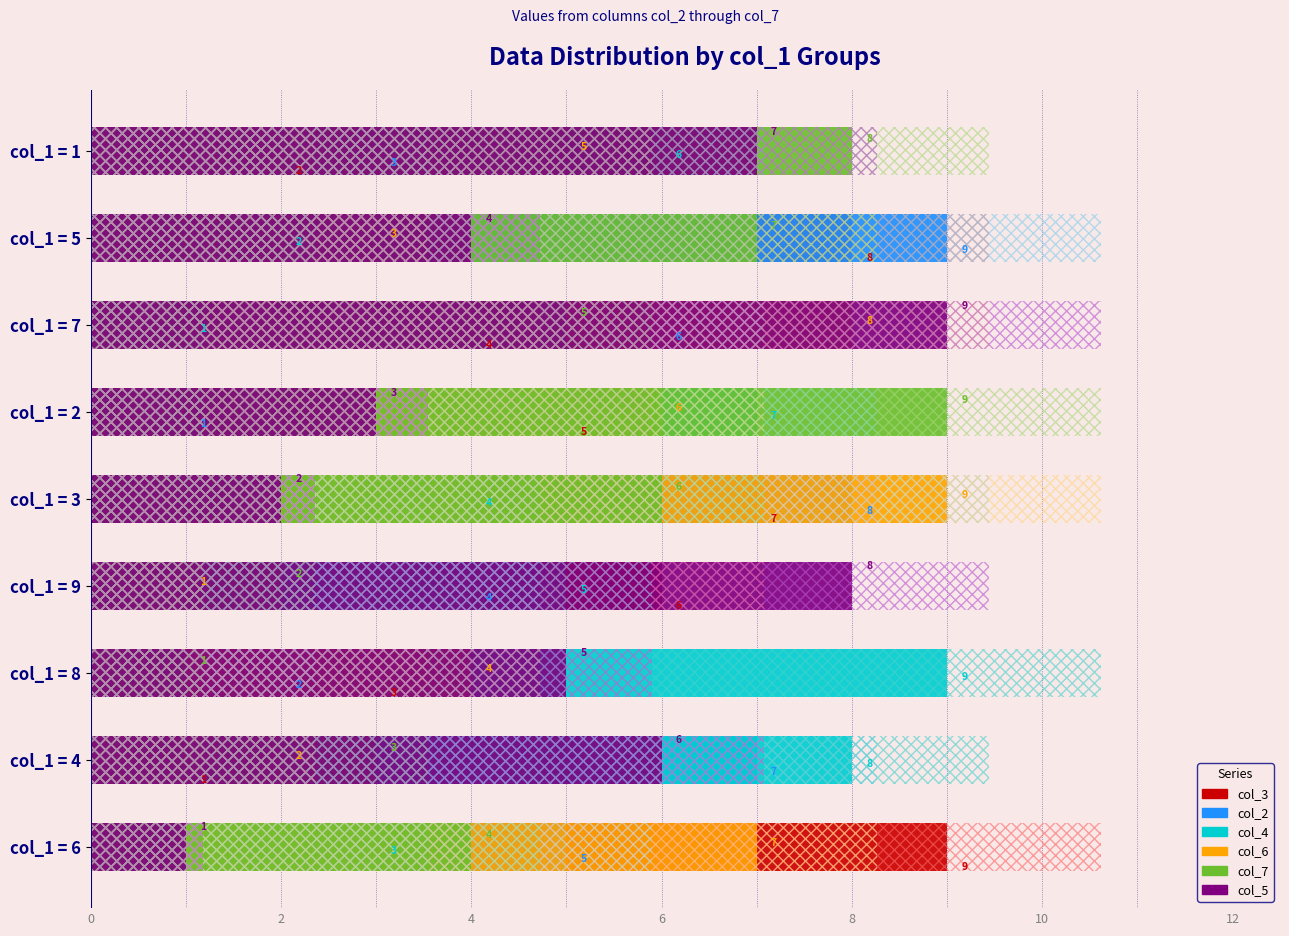

What is the lowest value of the col_3 series?

1